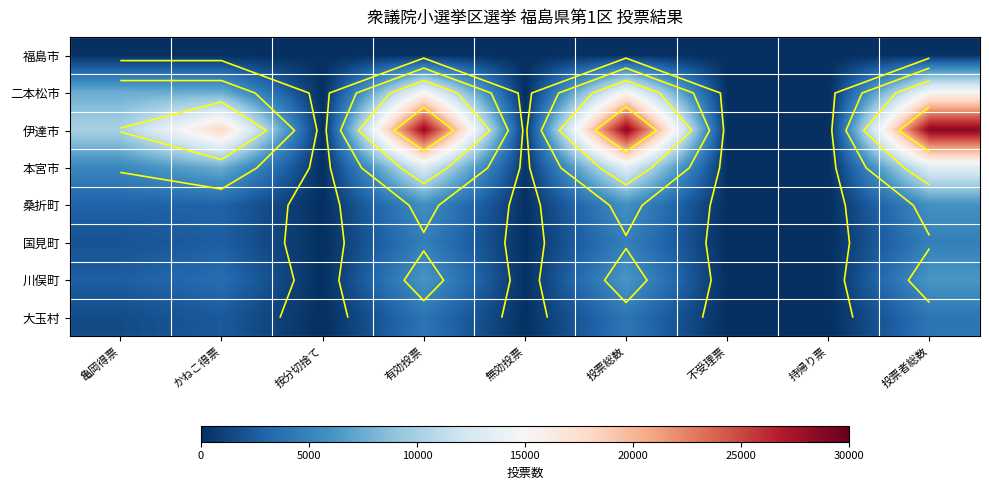

Between 不受理票 and 無効投票, which is larger?

不受理票